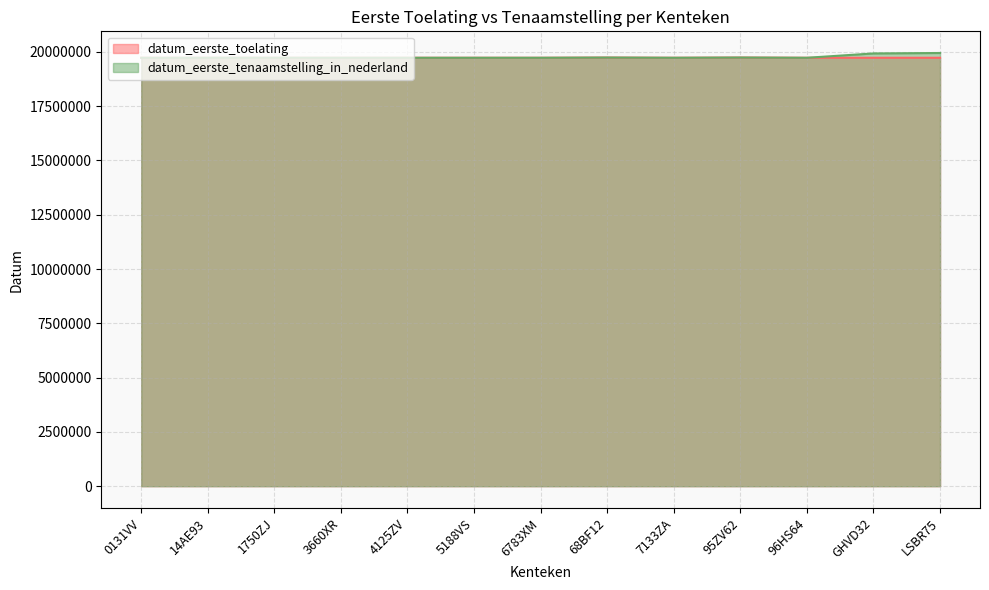

What is the smallest value displayed?

19730104